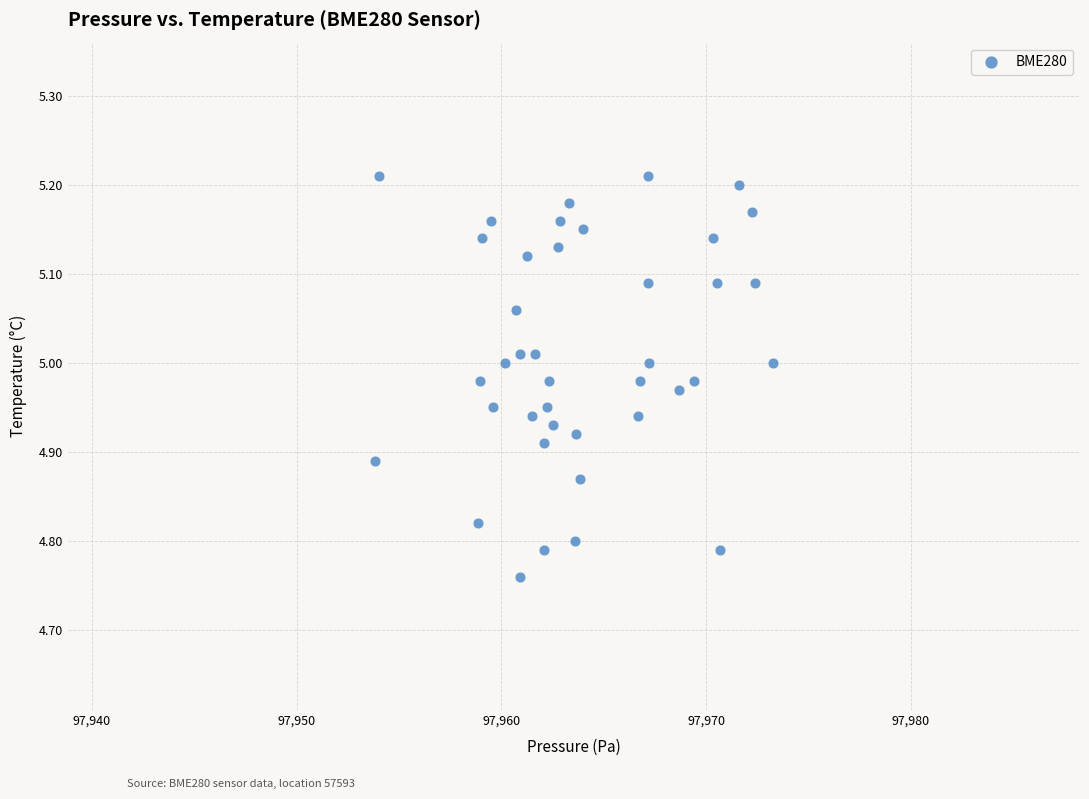

What is the range of X values (max minus min)?

19.4